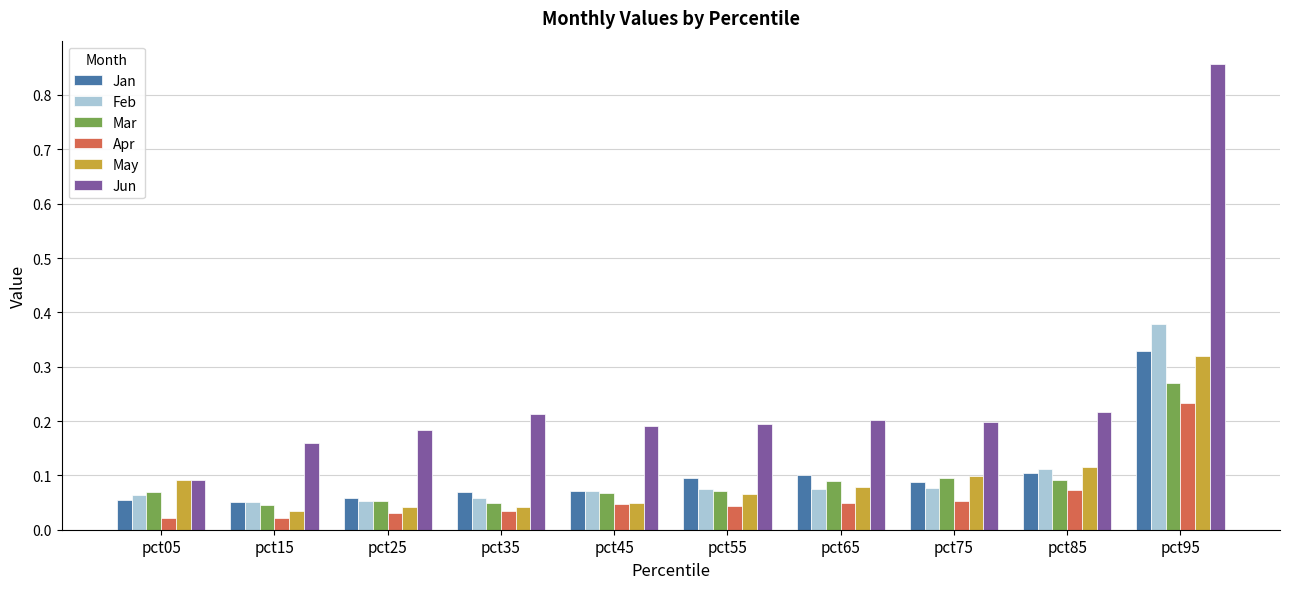

Which series changed the most between pct35 and pct95?

Jun